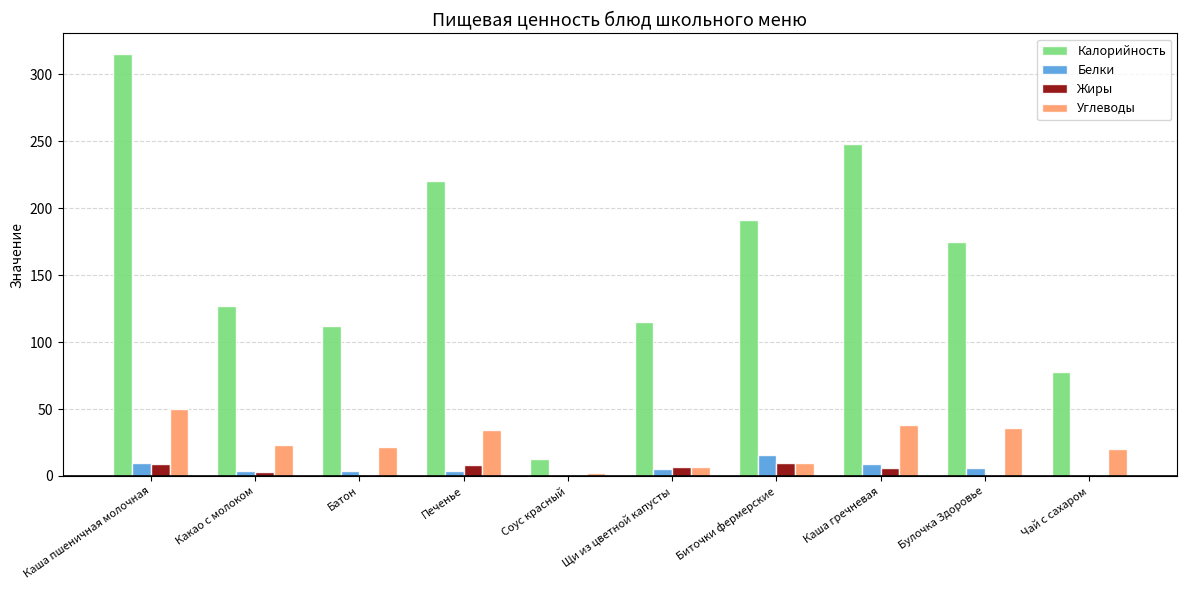

Which series has the largest total across all categories?

Калорийность